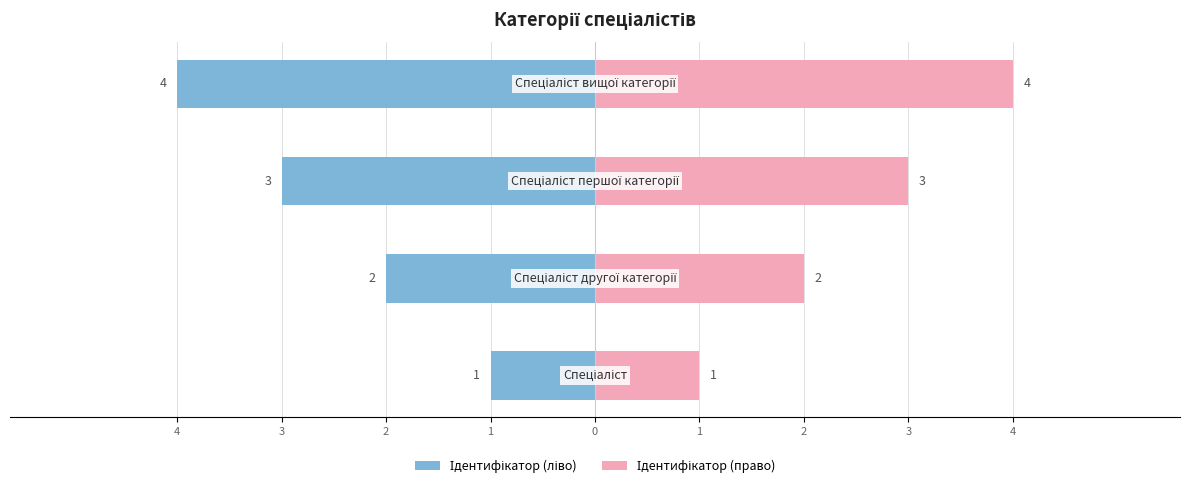

Rank the series at 1 from lowest to highest value.

Ідентифікатор (ліво), Ідентифікатор (право)